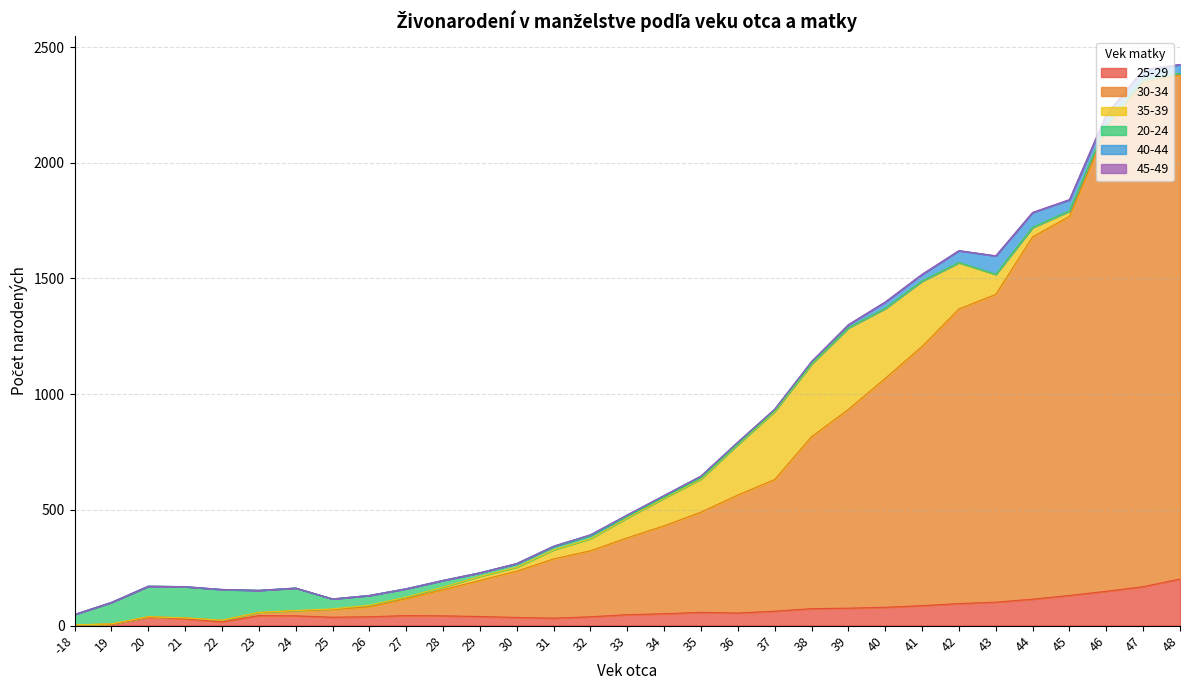

List the series in order of their peak value, lowest first.

45-49, 40-44, 20-24, 25-29, 35-39, 30-34